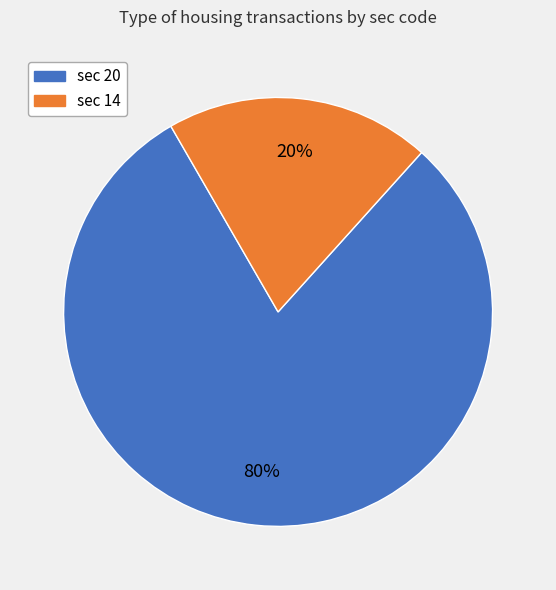

Is there any slice that represents more than half of the pie?

Yes